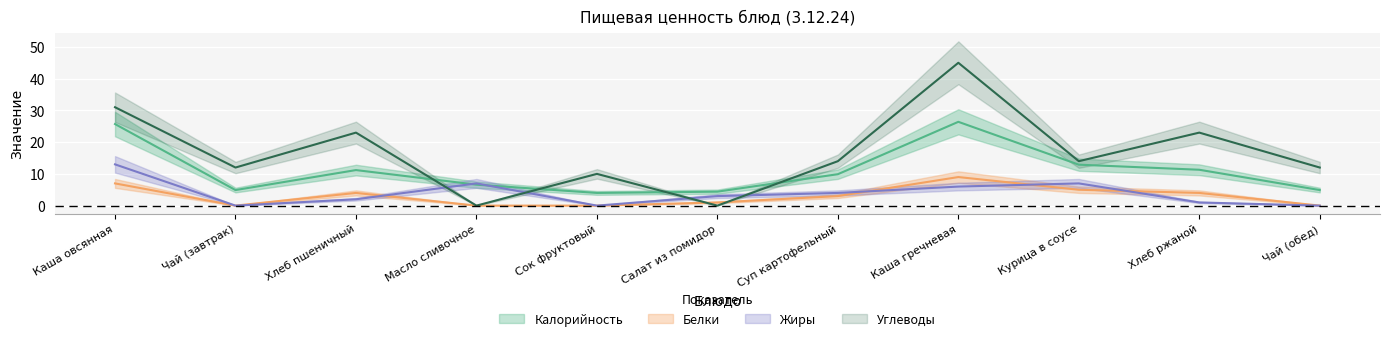

What value does the Жиры series have at Каша гречневая?

6.0